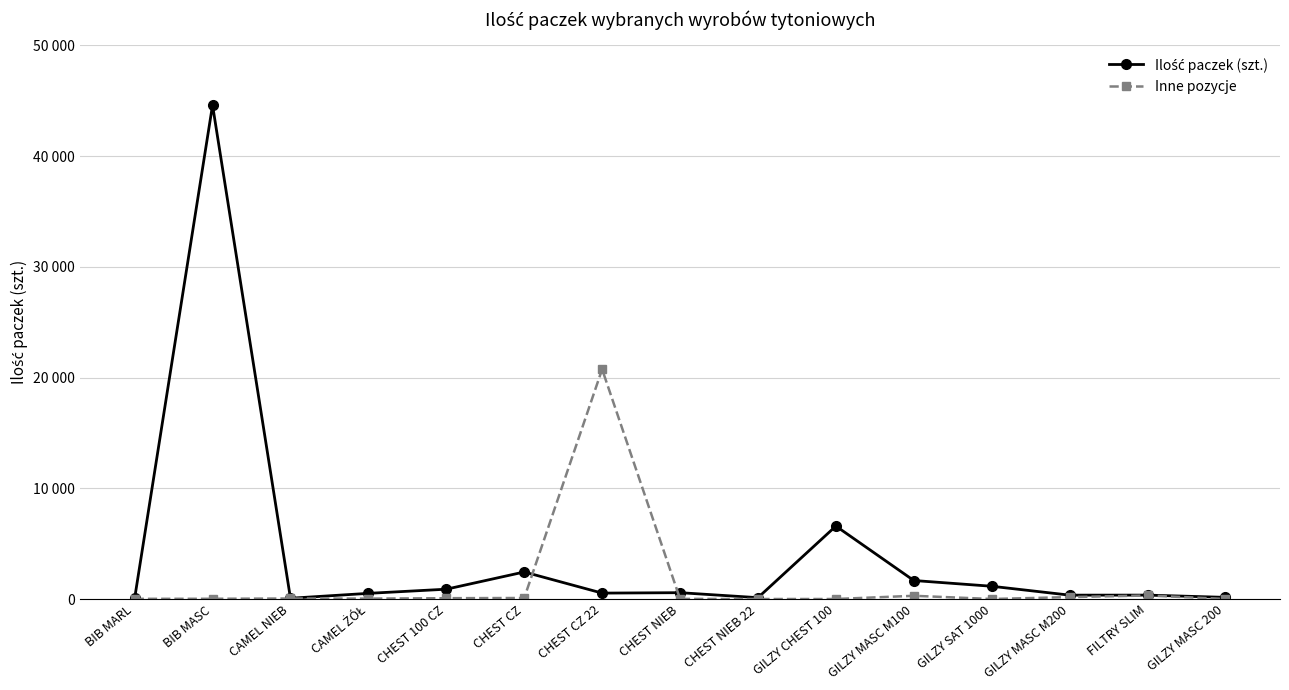

Is this an area chart (filled region under the line)?

No